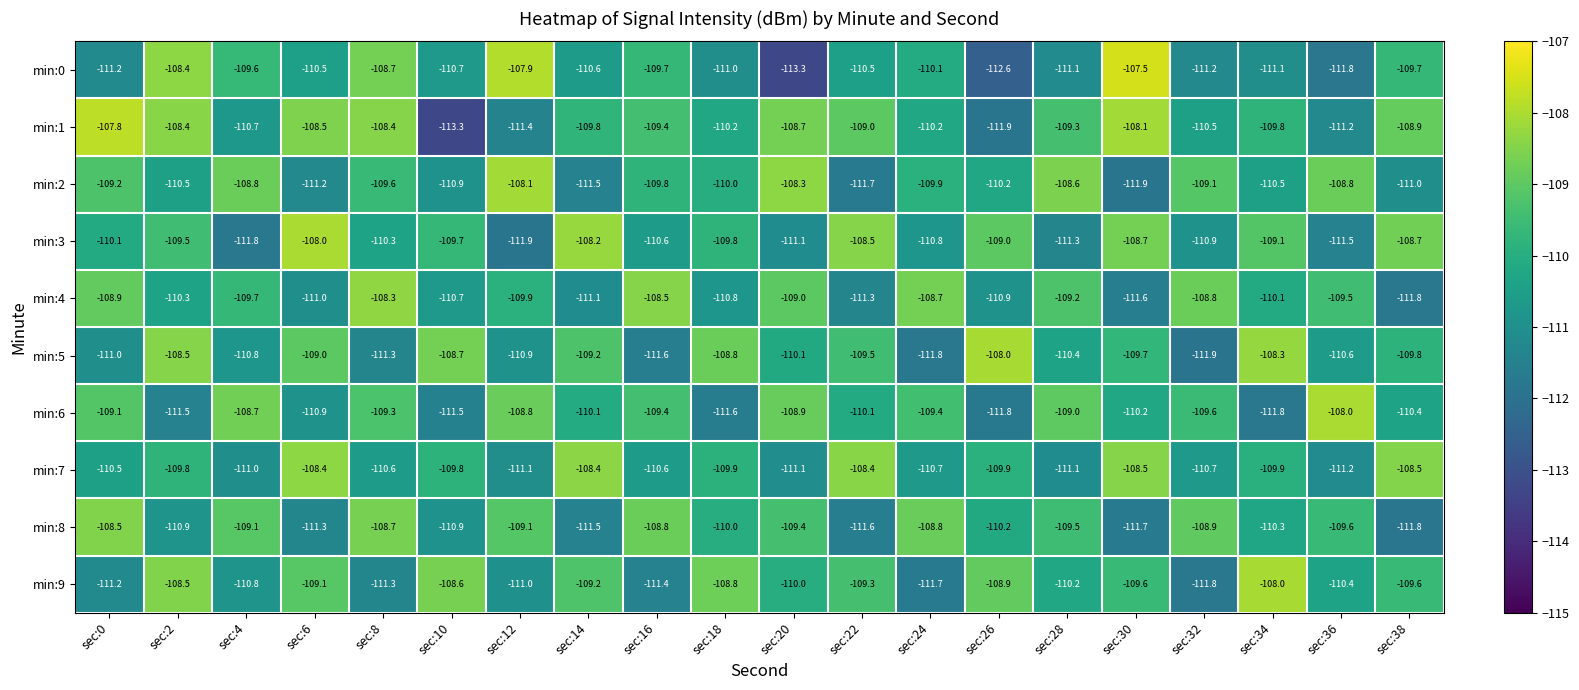

At how many categories does at least one series exceed -111?

20